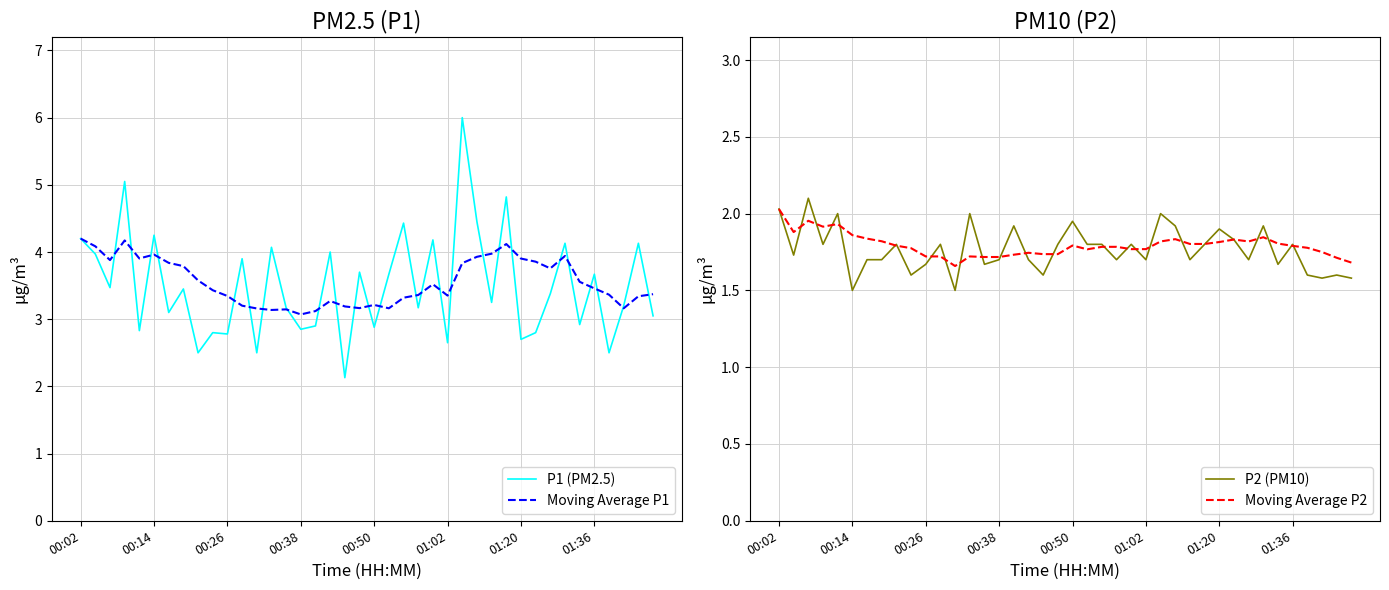

Is the value of Moving Average P1 at 14 greater than the value of Moving Average P2 at 37?

Yes